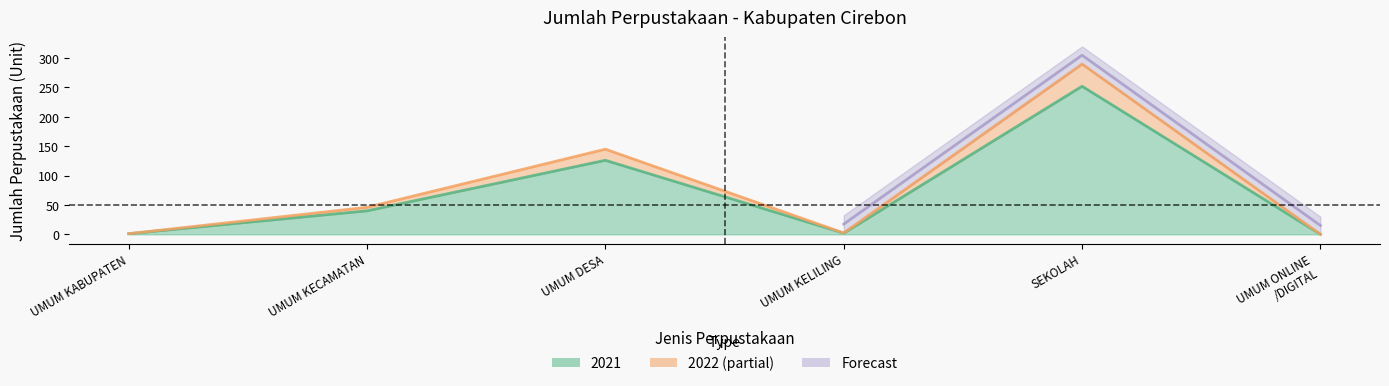

What value does the 2022 series have at UMUM DESA?

144.9